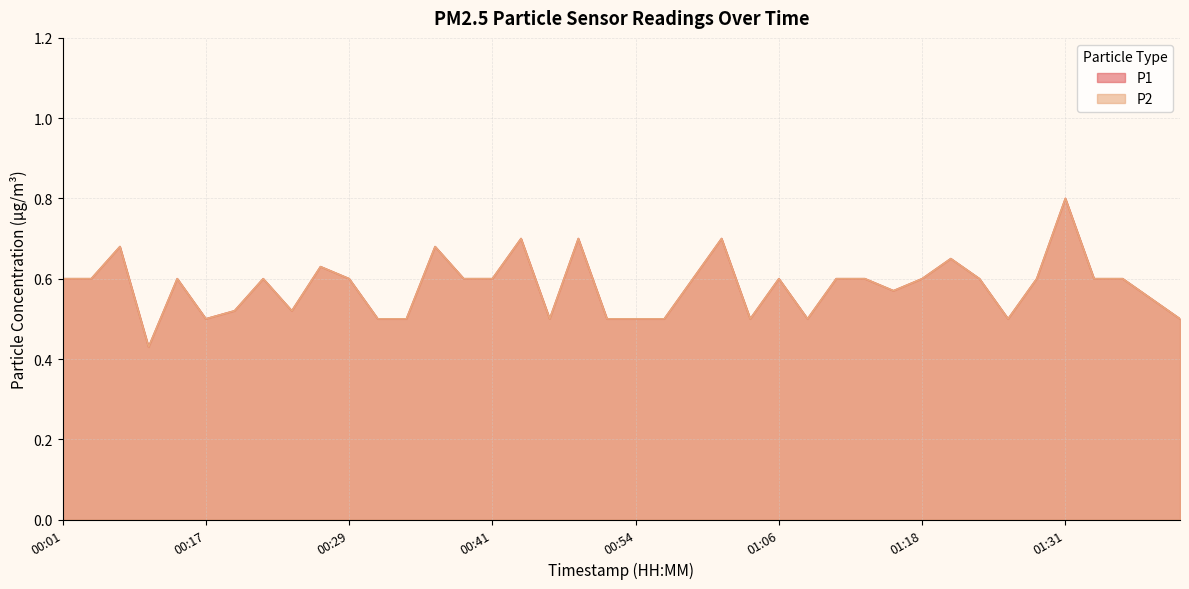

What is the label of the 32nd point from the left?

01:21